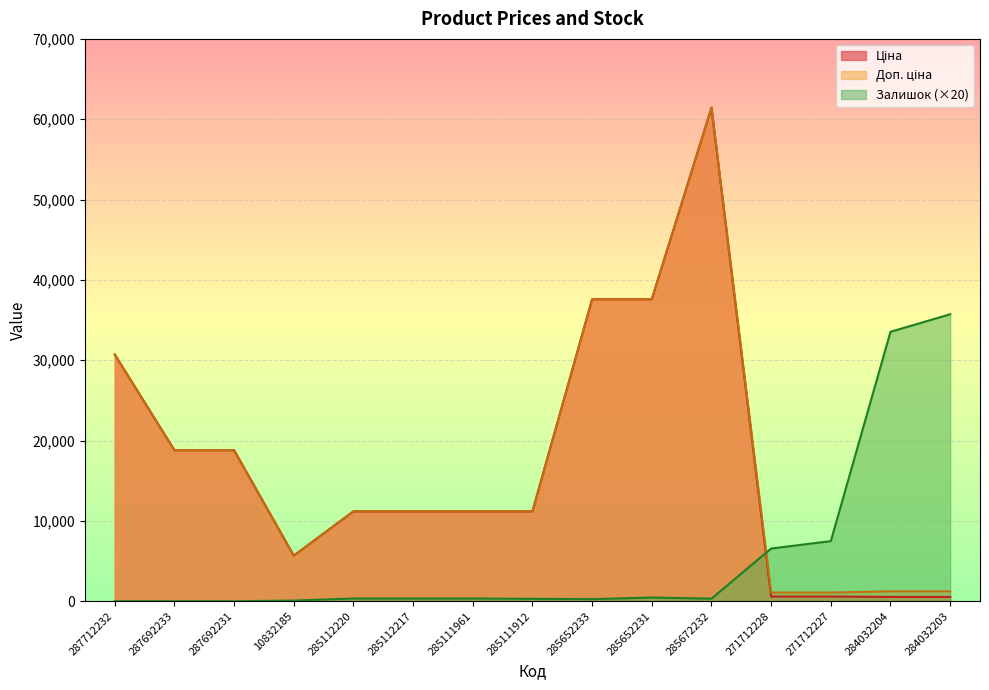

What is the label of the 10th point from the left?

285652231